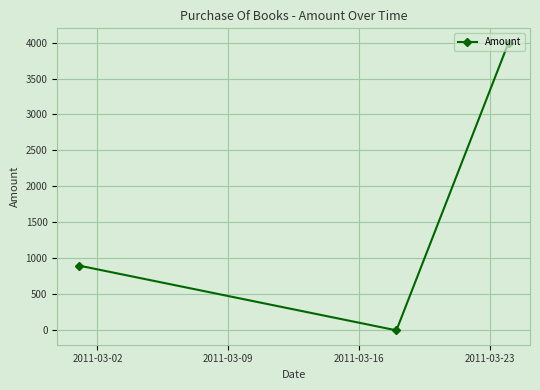

Count the number of values greater than 900.

2